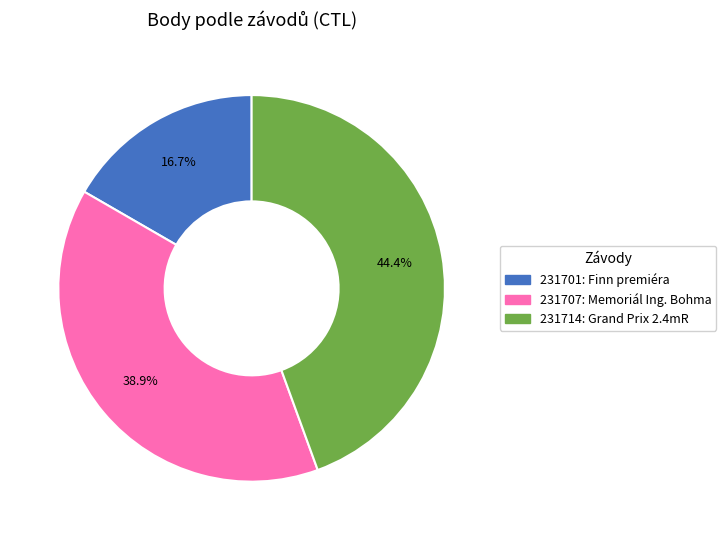

Which category has the biggest portion of the pie?

231714